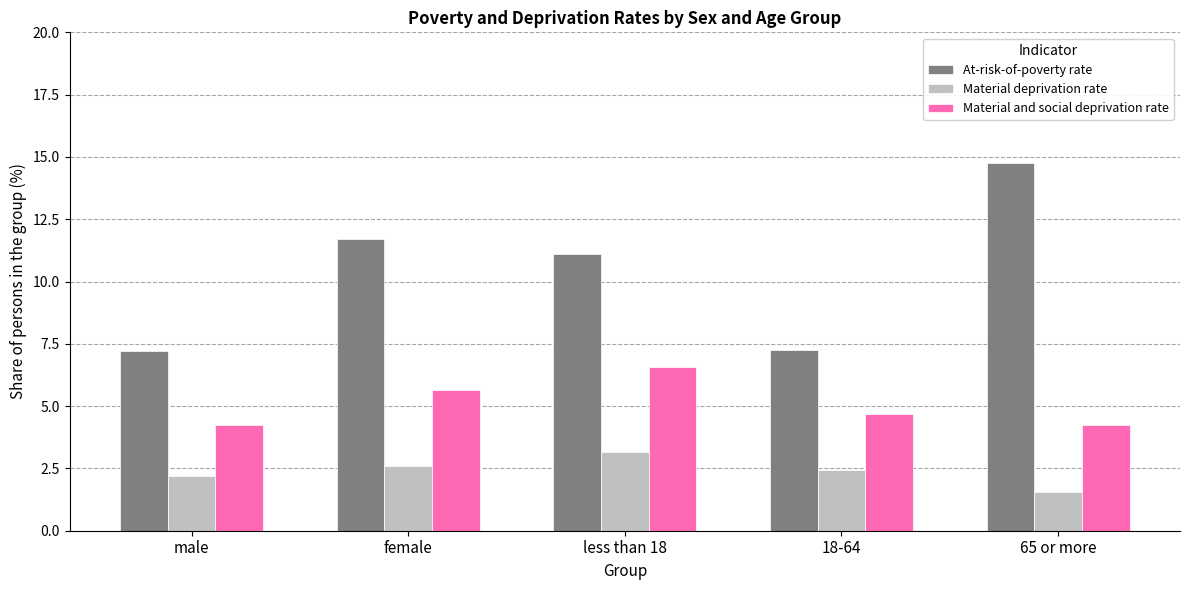

Where is At-risk-of-poverty rate nearest to the value 10?

less than 18